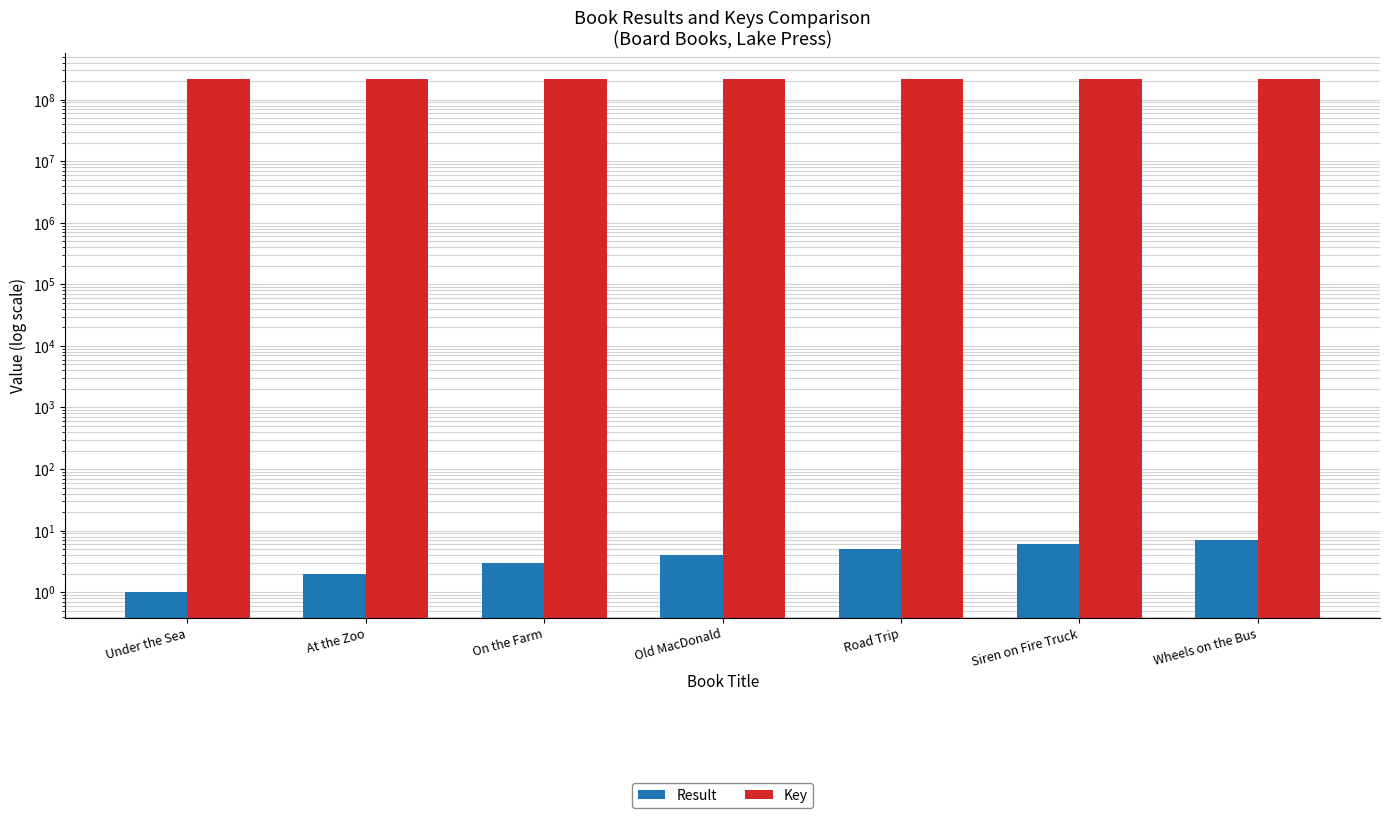

Reading left to right, list all the values displayed in this chart.

Result: 1	2	3	4	5	6	7
Key: 217456479	214855716	214855256	214855295	214855334	214855755	214855123